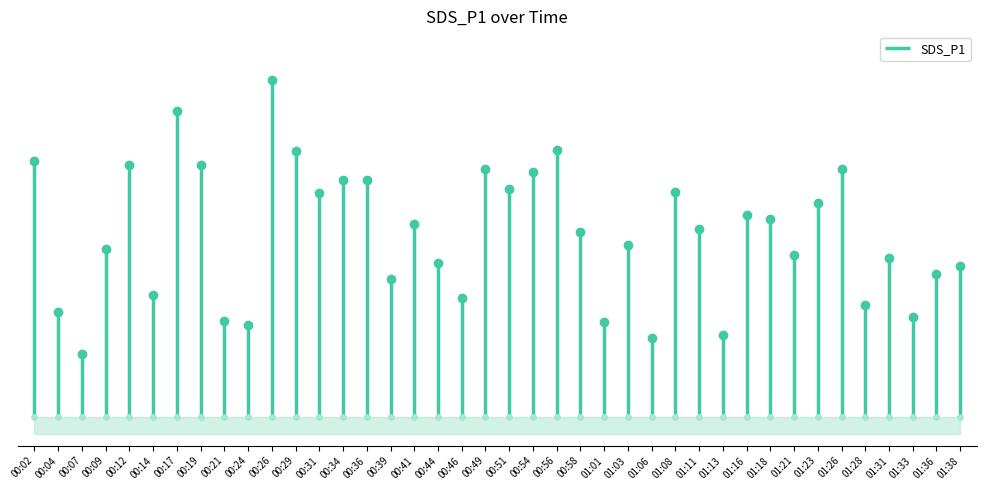

Count the number of data series in this chart.

1